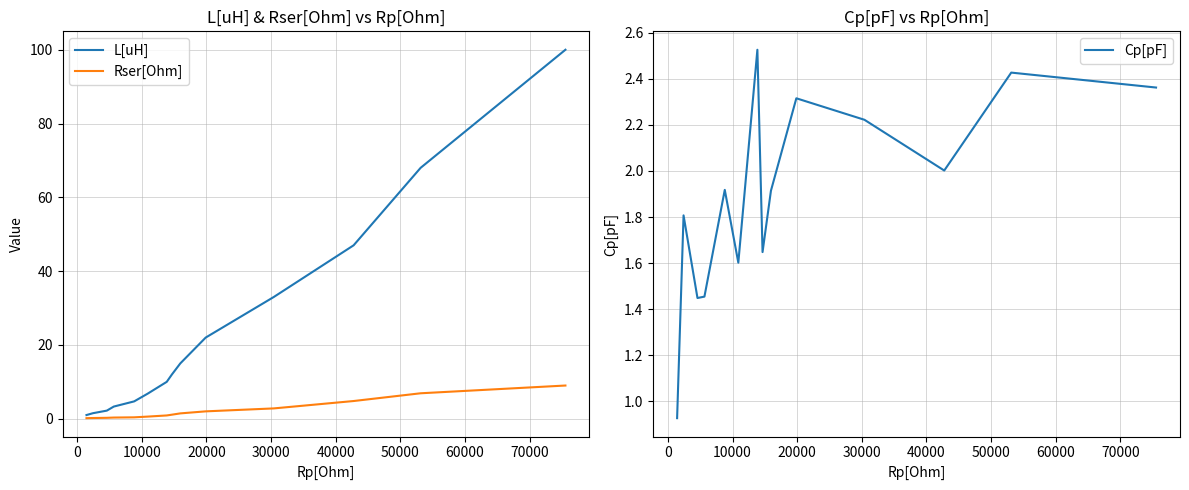

What is the maximum value for Rser[Ohm]?

9.0